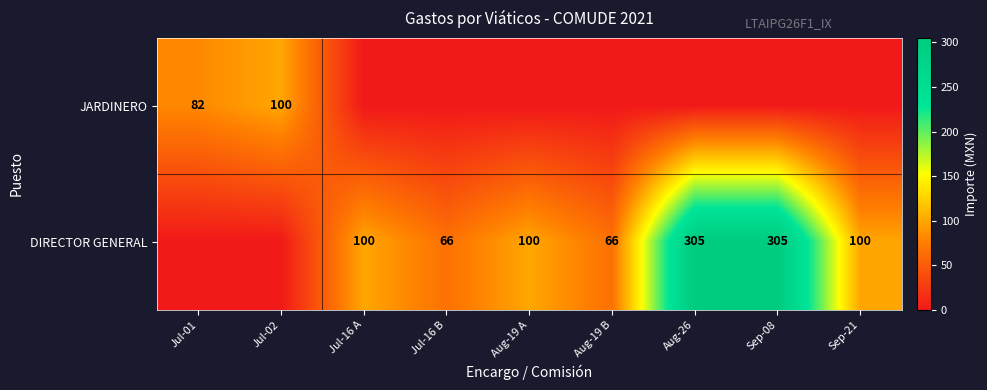

What is the sum of the DIRECTOR GENERAL values at Jul-16 A and Aug-26?

405